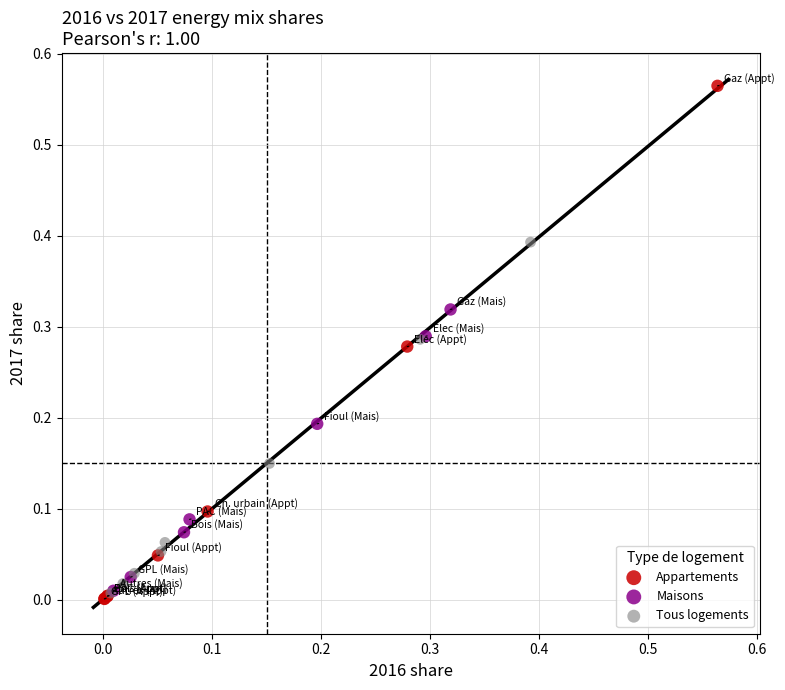

Which series has the largest Y range (max minus min)?

Appartements